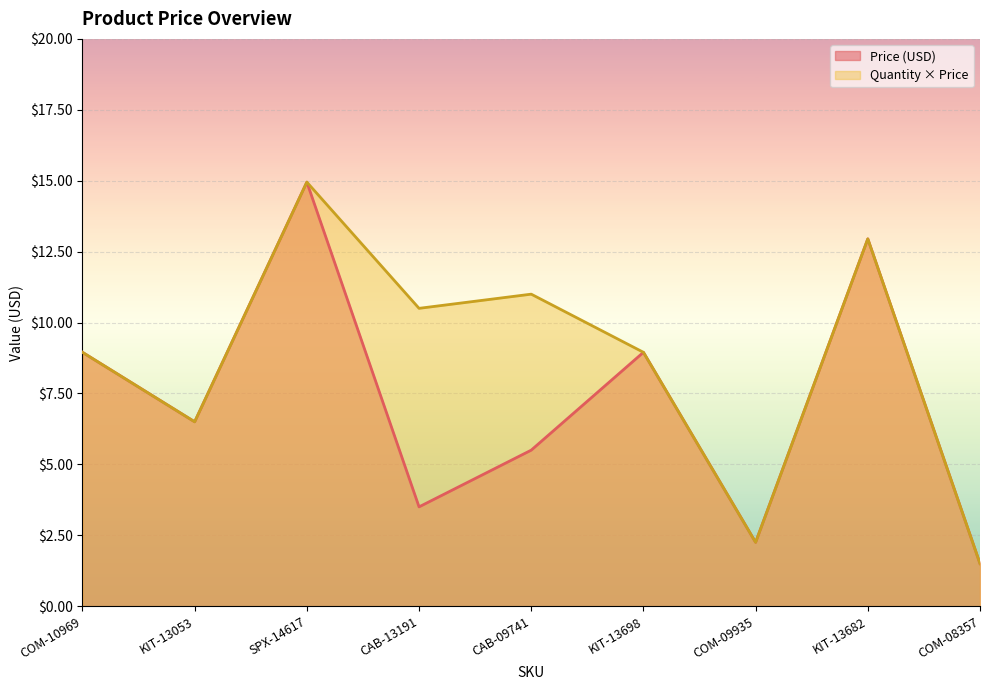

What are all the series names shown in the legend?

Price (USD), Quantity × Price